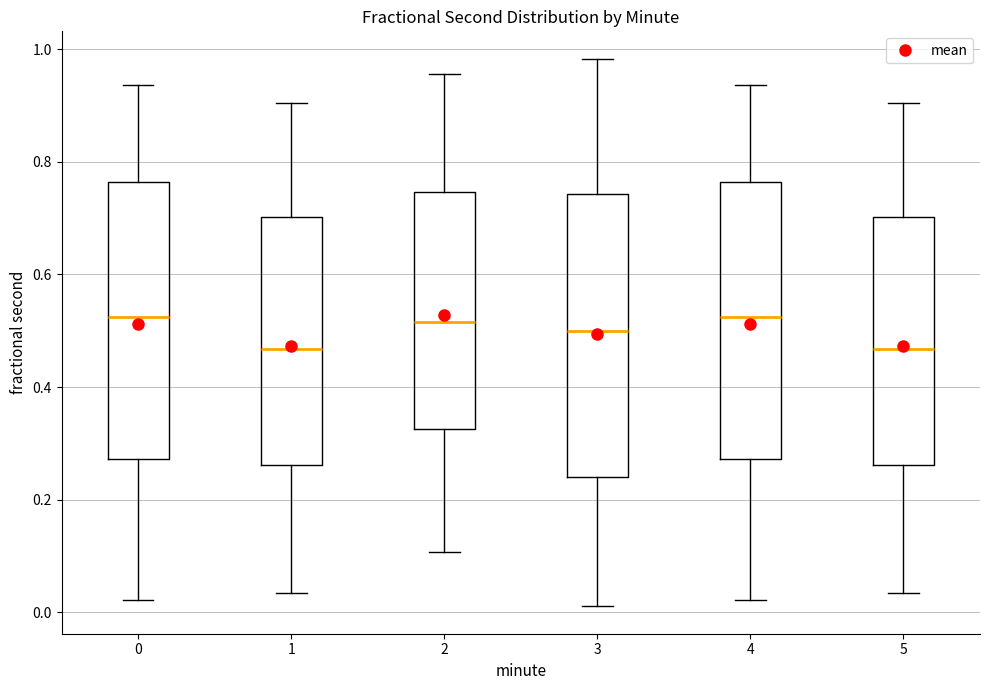

Reading left to right, read every box against the y-axis: the position of its median line, the range the box covers, and the ends of its whiskers. The values are not printed on the chart, so give them approximately, as read against the axis.

0: median 0.52, box 0.28 to 0.76, whiskers 0.02 to 0.94
1: median 0.46, box 0.26 to 0.70, whiskers 0.04 to 0.90
2: median 0.52, box 0.32 to 0.74, whiskers 0.10 to 0.96
3: median 0.50, box 0.24 to 0.74, whiskers 0.02 to 0.98
4: median 0.52, box 0.28 to 0.76, whiskers 0.02 to 0.94
5: median 0.46, box 0.26 to 0.70, whiskers 0.04 to 0.90